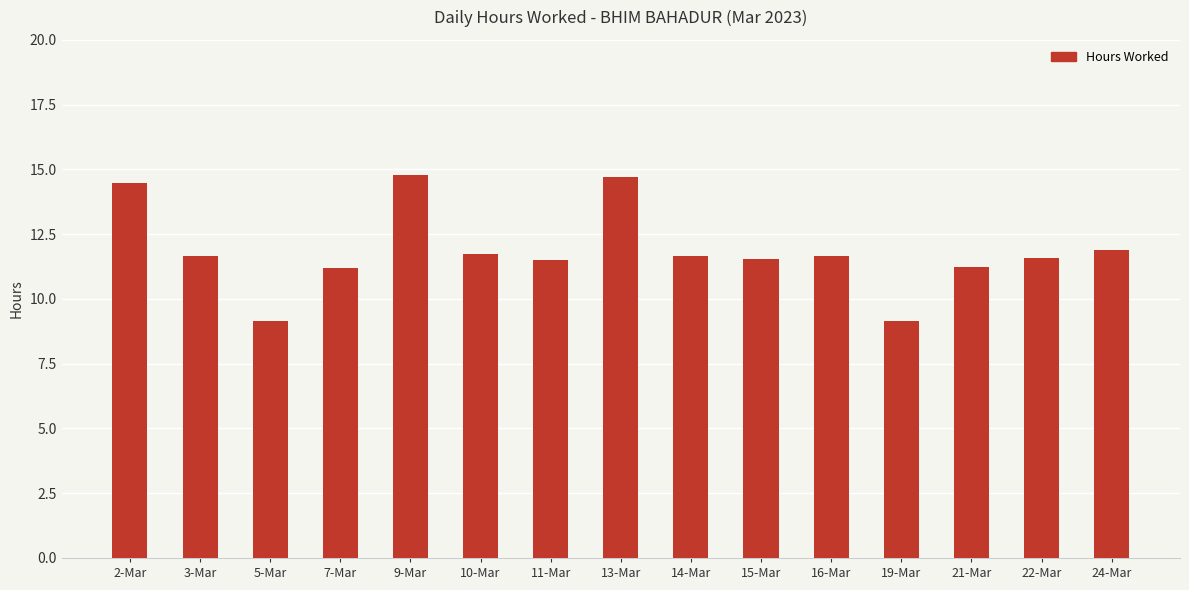

True or false: the data shows 9.2 at 5-Mar.

True